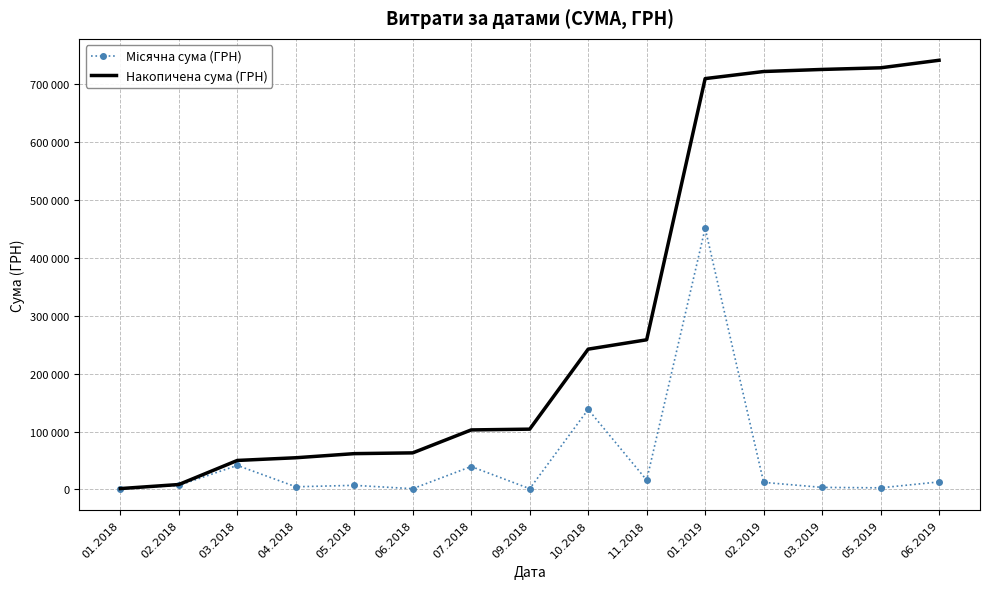

True or false: Місячна сума (ГРН) has a value of 1540.9 at 01.2018.

True